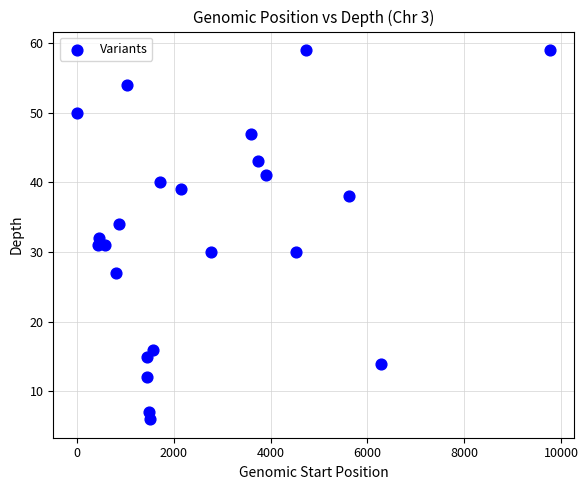

What is the range of Y values (max minus min)?

53